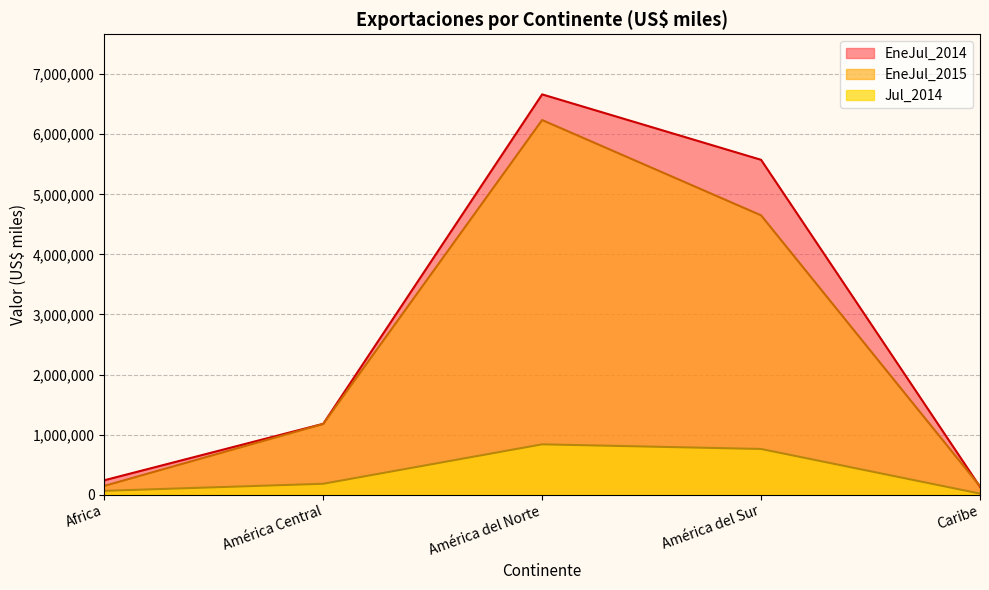

Which series has the widest spread of values?

EneJul_2014